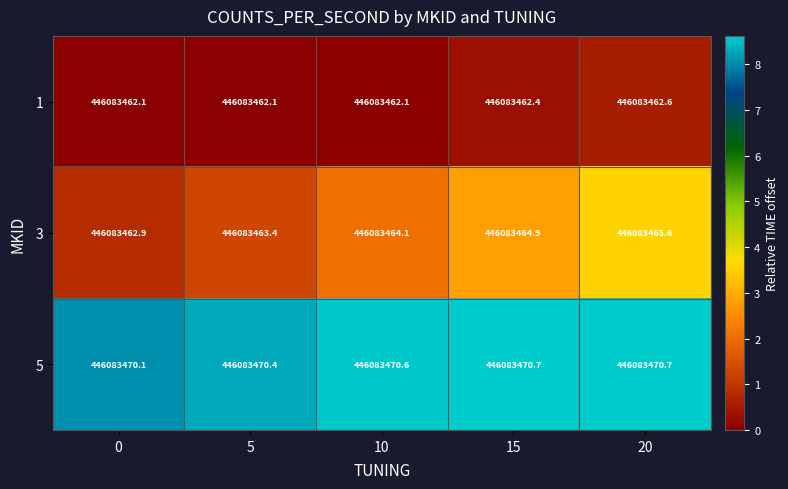

The row_1 series shows 0.8 at 0. True or false?

True